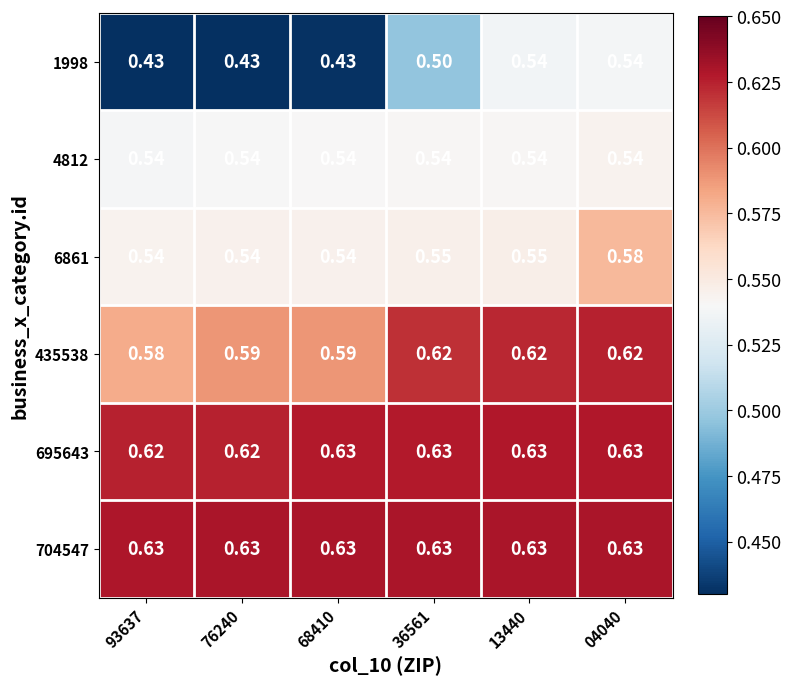

Is the value of 1998 at 68410 greater than the value of 695643 at 04040?

No